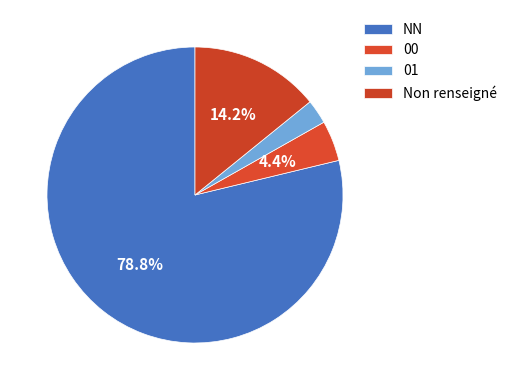

Do 00 and 01 together represent more than half of the pie?

No